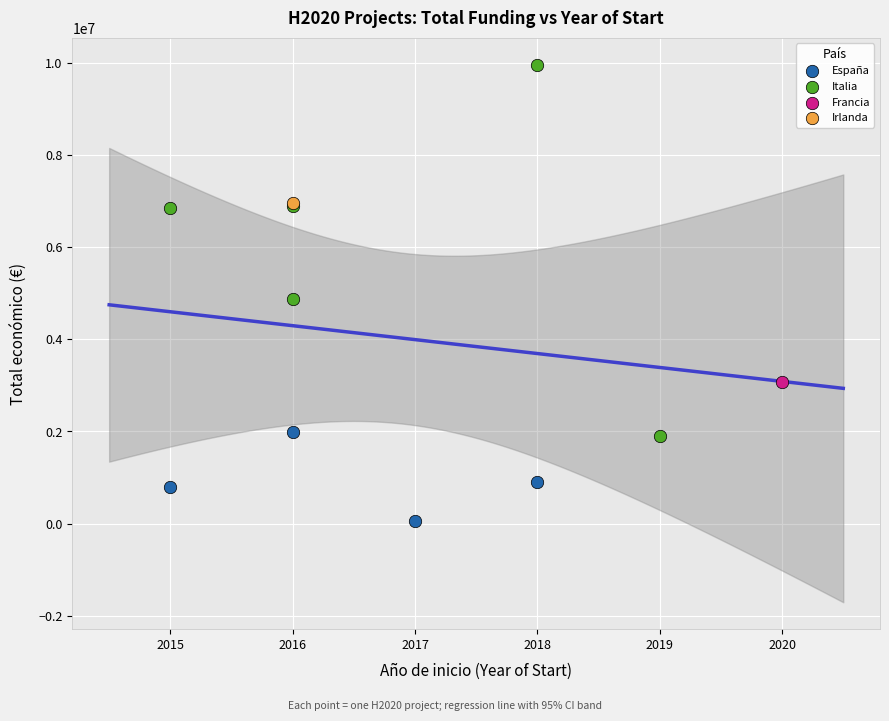

What are all the series names shown in the legend?

España, Italia, Francia, Irlanda